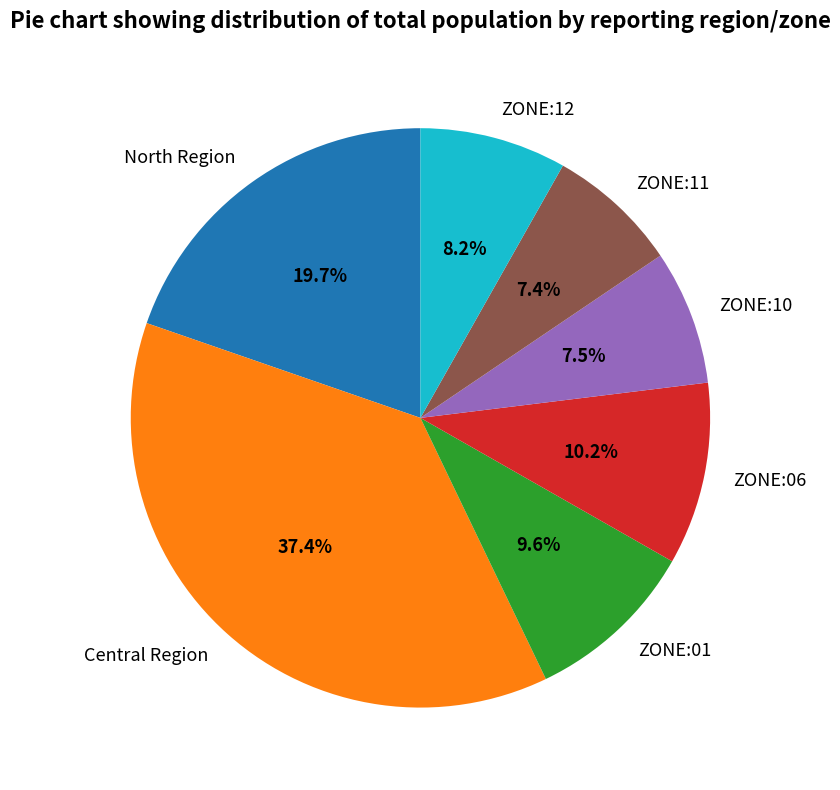

How much of the chart is everything except Central Region?

62.6%